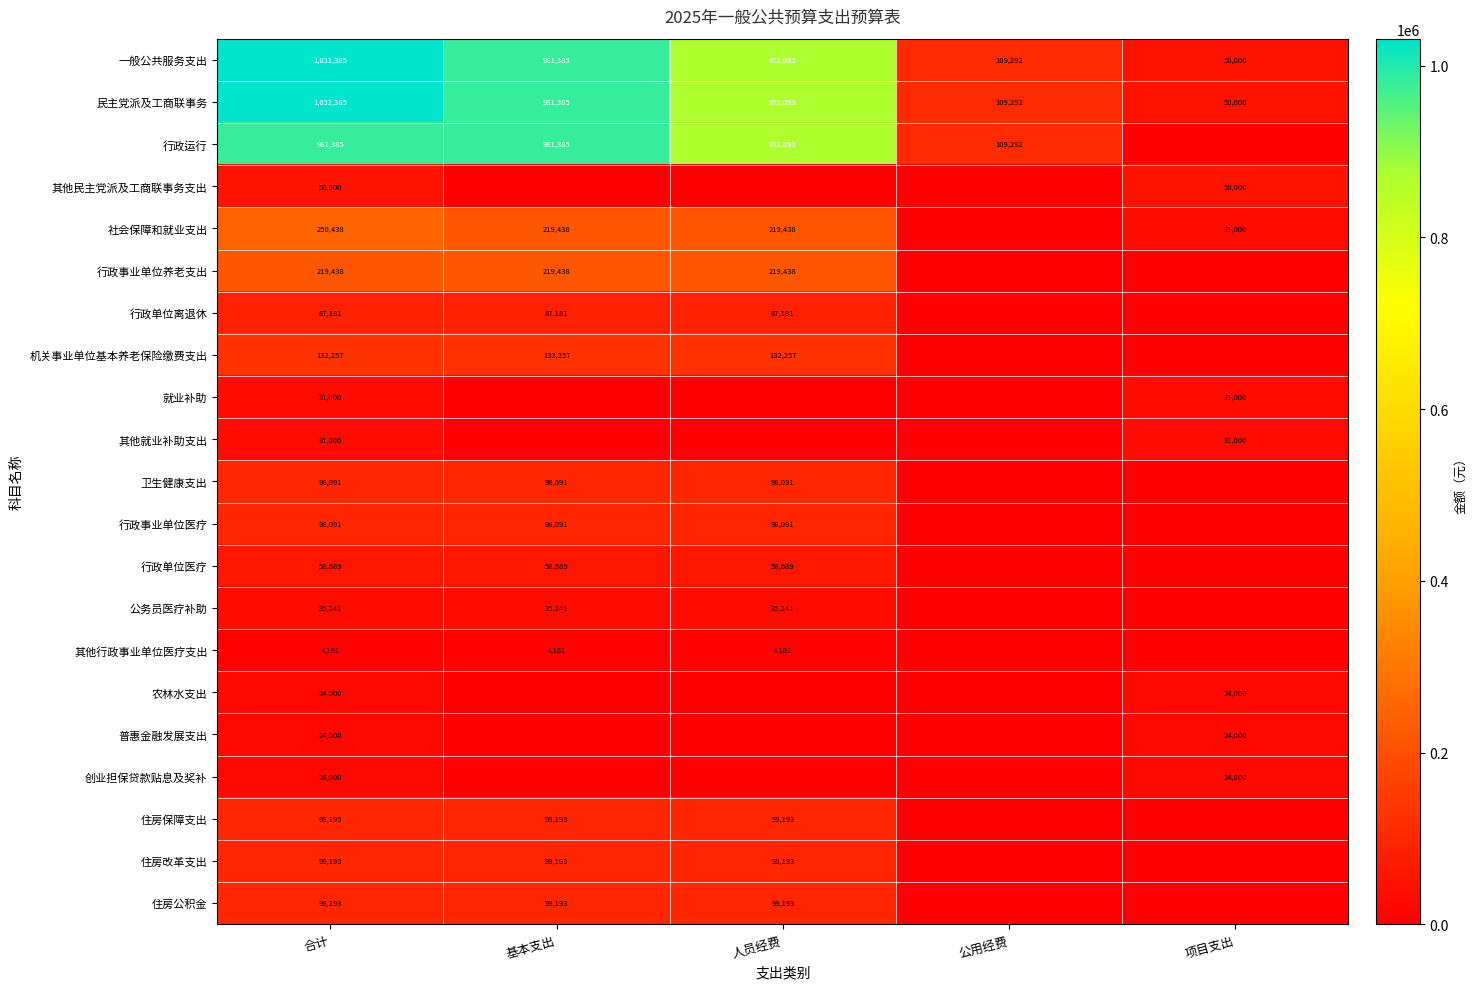

What is the highest value of the 民主党派及工商联事务 series?

1031385